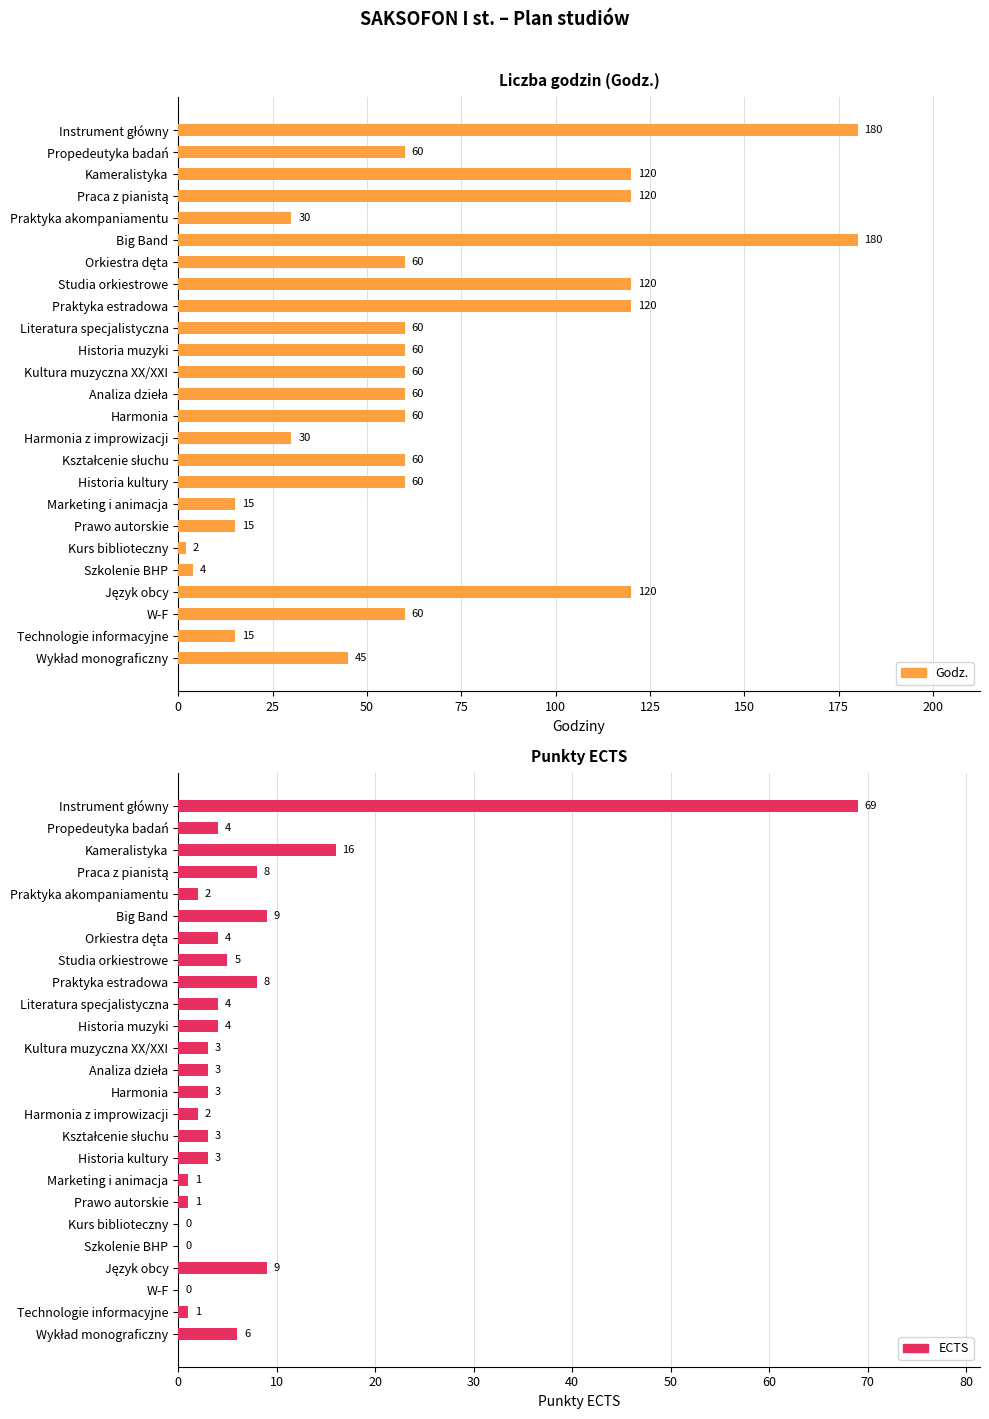

What is the sum of all Godz. values?

1716